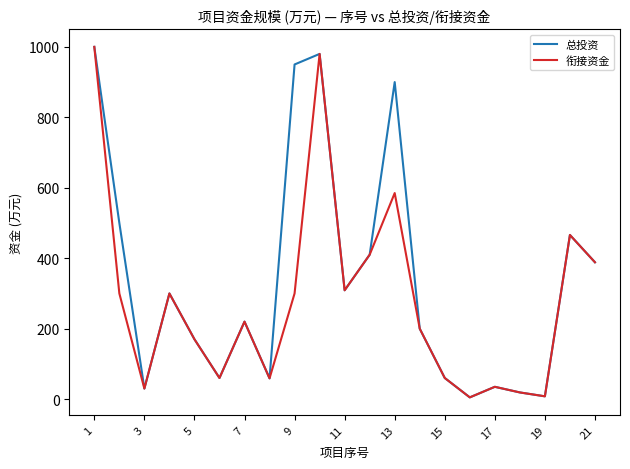

What is the highest value of the 总投资 series?

1000.0